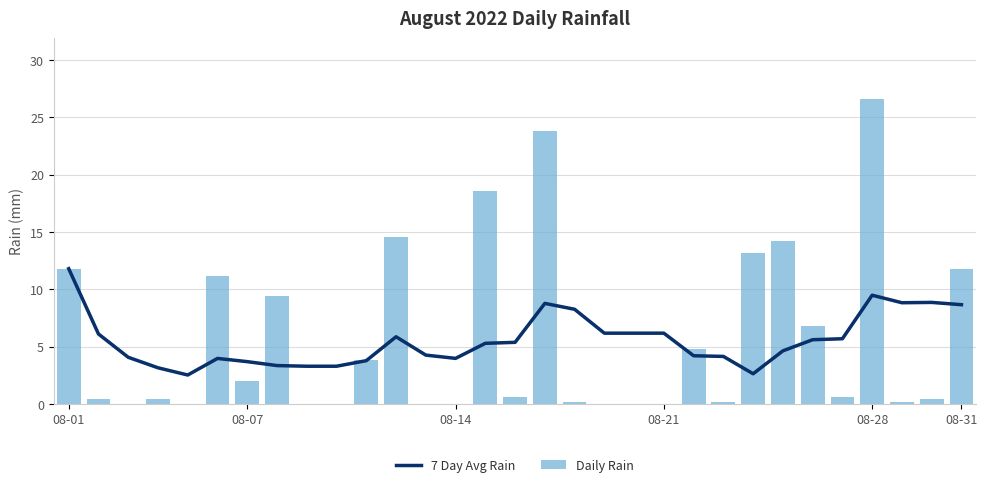

What are all the series names shown in the legend?

7 Day Avg Rain, Daily Rain